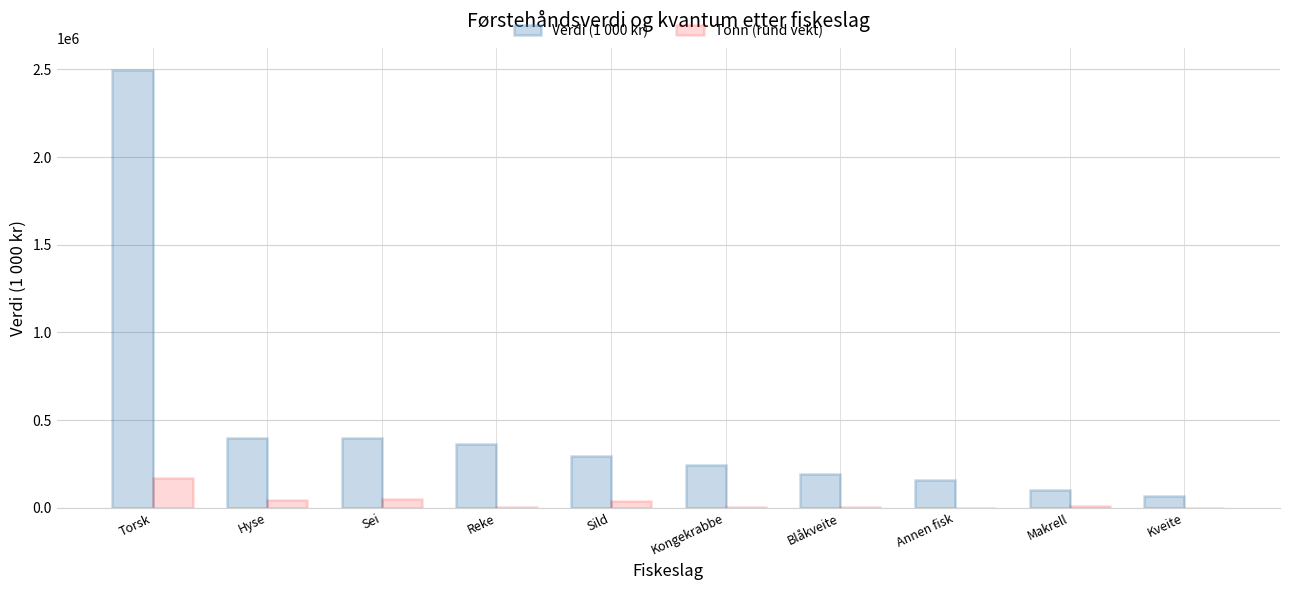

What is the difference between the Verdi (1 000 kr) values at Blåkveite and Kveite?

123657